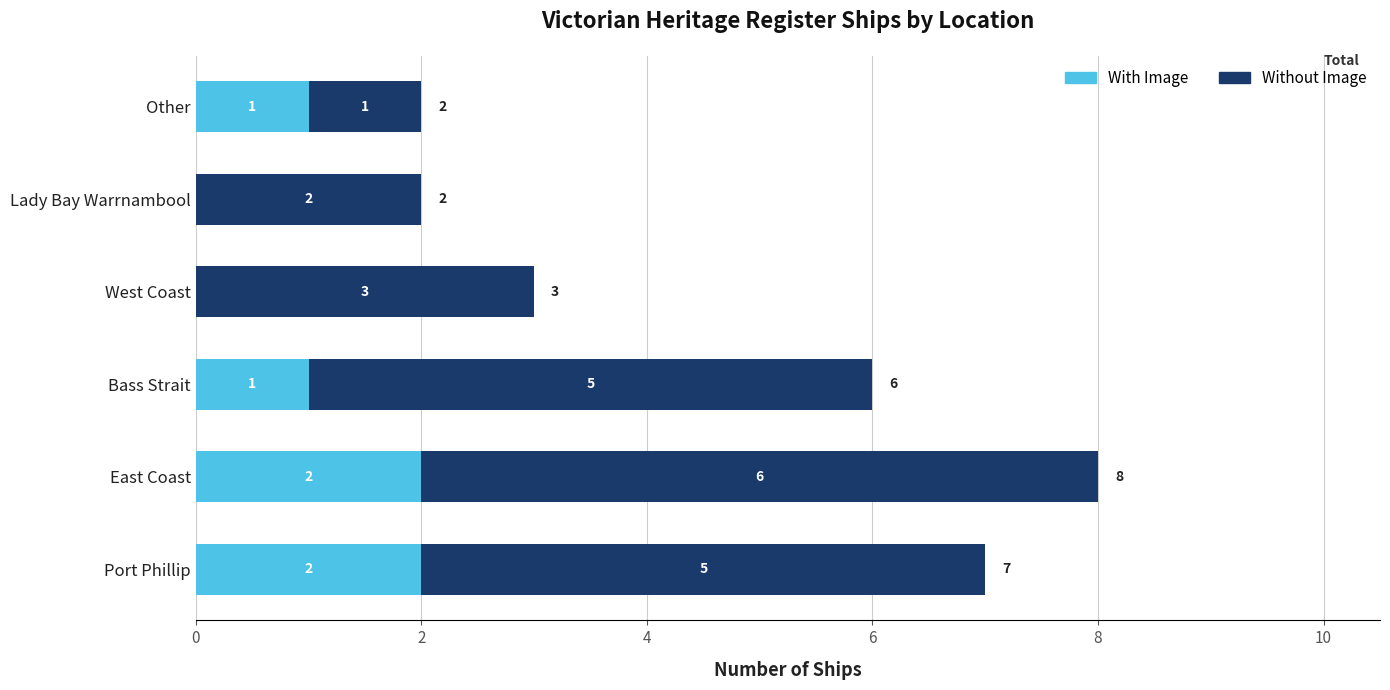

What is the maximum value for With Image?

2